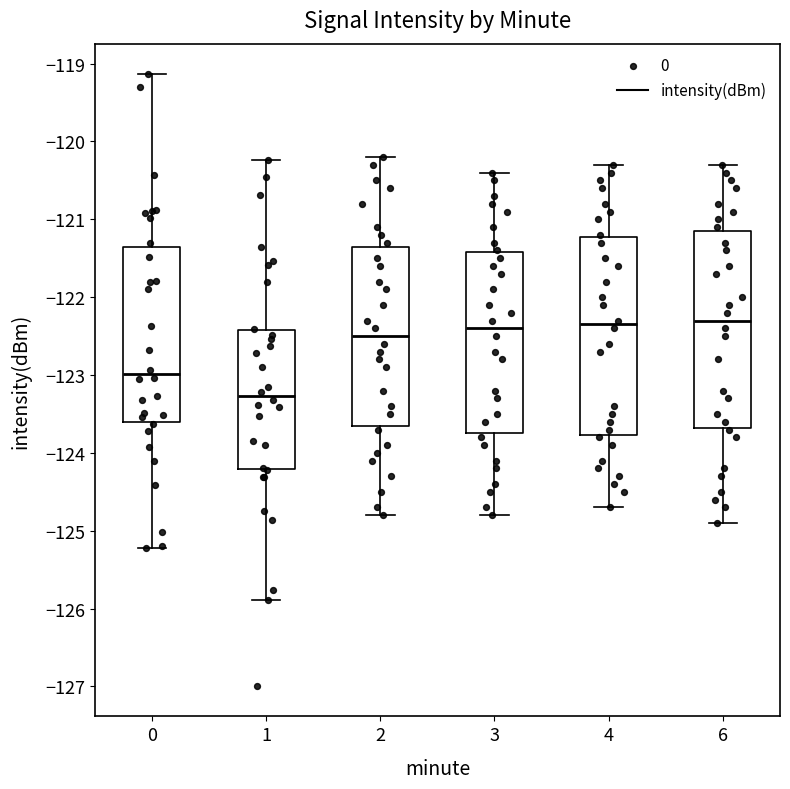

Reading left to right, transcribe this box plot: for each box, give where its median line is, the range the box spans, and where its two whiskers end, as read against the y-axis. The values are not printed on the chart, so give them approximately, as read against the axis.

0: median -123.0, box -123.6 to -121.4, whiskers -125.2 to -119.1
1: median -123.3, box -124.2 to -122.4, whiskers -125.9 to -120.2
2: median -122.5, box -123.6 to -121.3, whiskers -124.8 to -120.2
3: median -122.4, box -123.7 to -121.4, whiskers -124.8 to -120.4
4: median -122.3, box -123.8 to -121.2, whiskers -124.7 to -120.3
6: median -122.3, box -123.7 to -121.1, whiskers -124.9 to -120.3